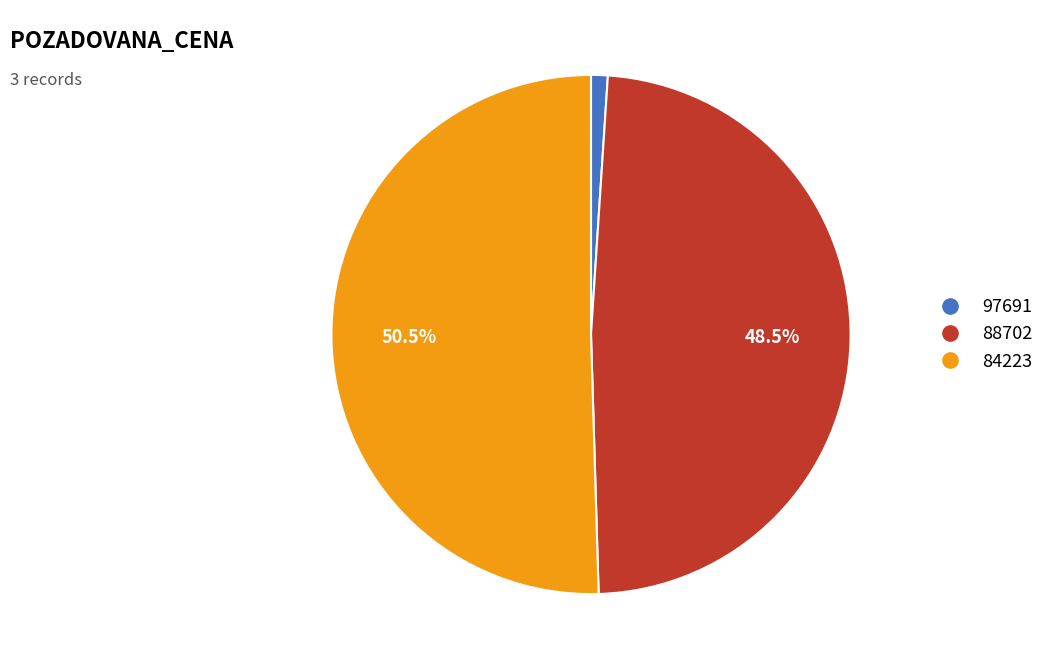

Which slice is the smallest?

97691